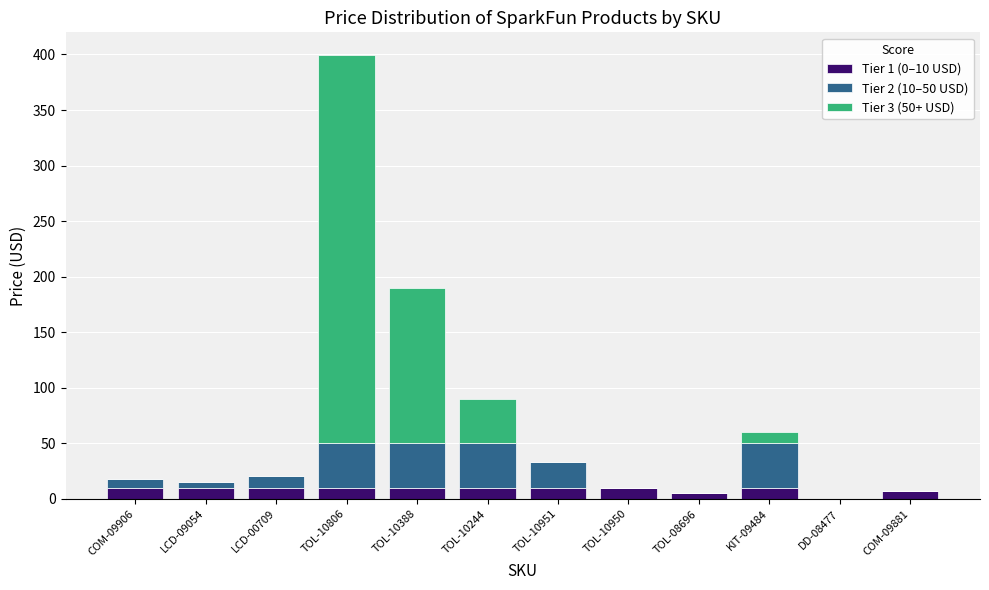

How many distinct data groups are displayed?

3